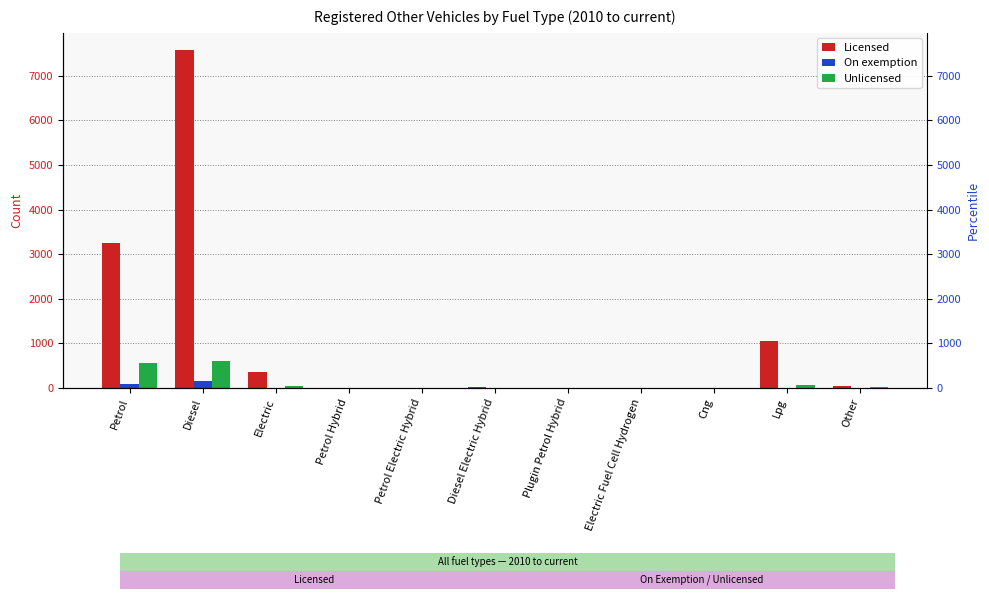

Reading left to right, extract all data points from this chart.

Licensed: 3259	7583	362	1	1	12	1	1	7	1049	52
On exemption: 90	150	3	0	4	0	0	0	0	4	2
Unlicensed: 569	601	40	0	0	0	0	0	2	78	13